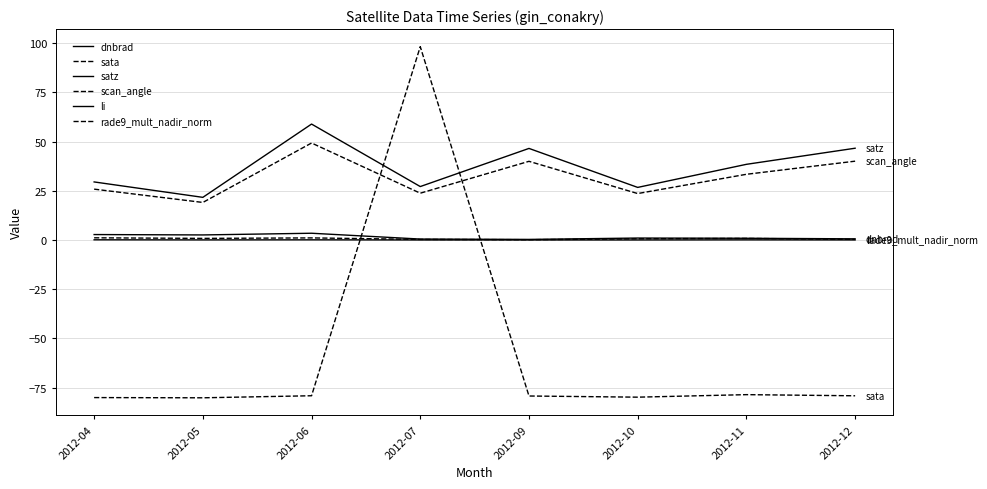

Does the chart have visible grid lines?

Yes